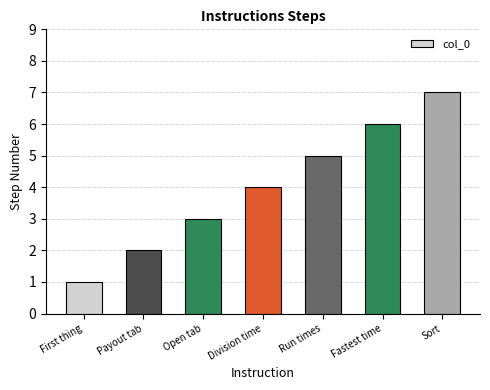

What is the greatest value displayed?

7